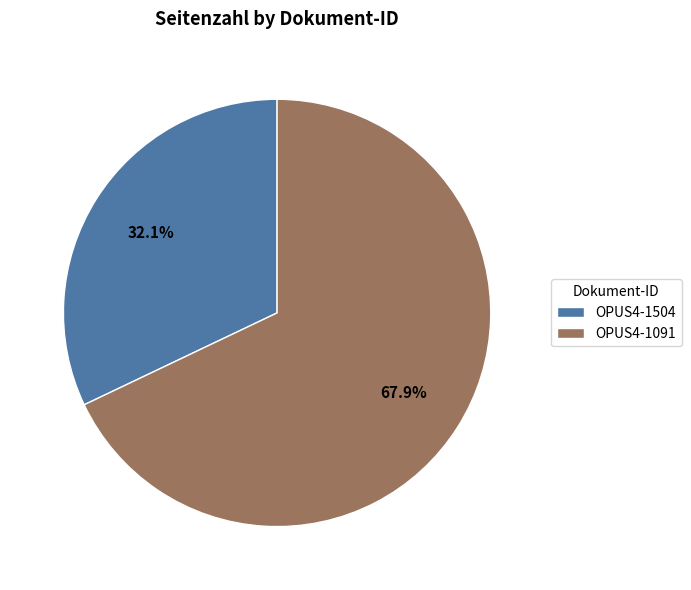

Between OPUS4-1504 and OPUS4-1091, which is larger?

OPUS4-1091